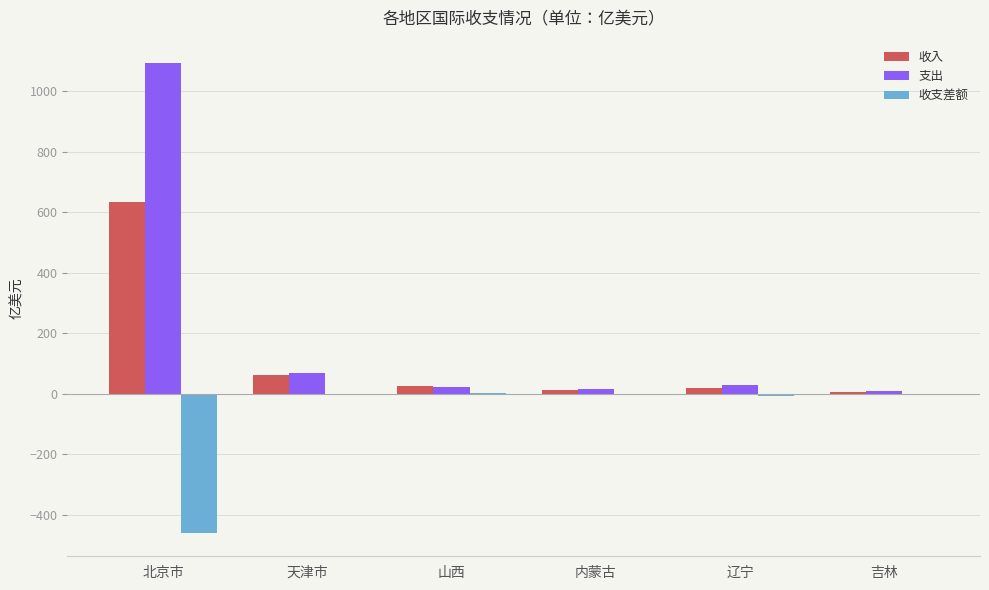

Read the 收入 value at 天津市.

61.9